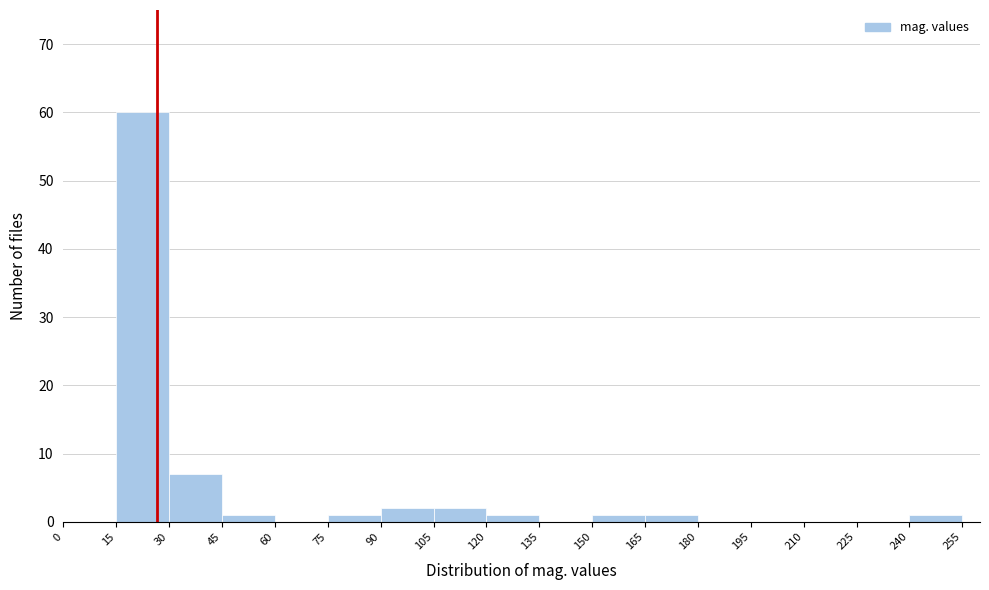

Which range on the x-axis has the tallest bar?

15 to 30